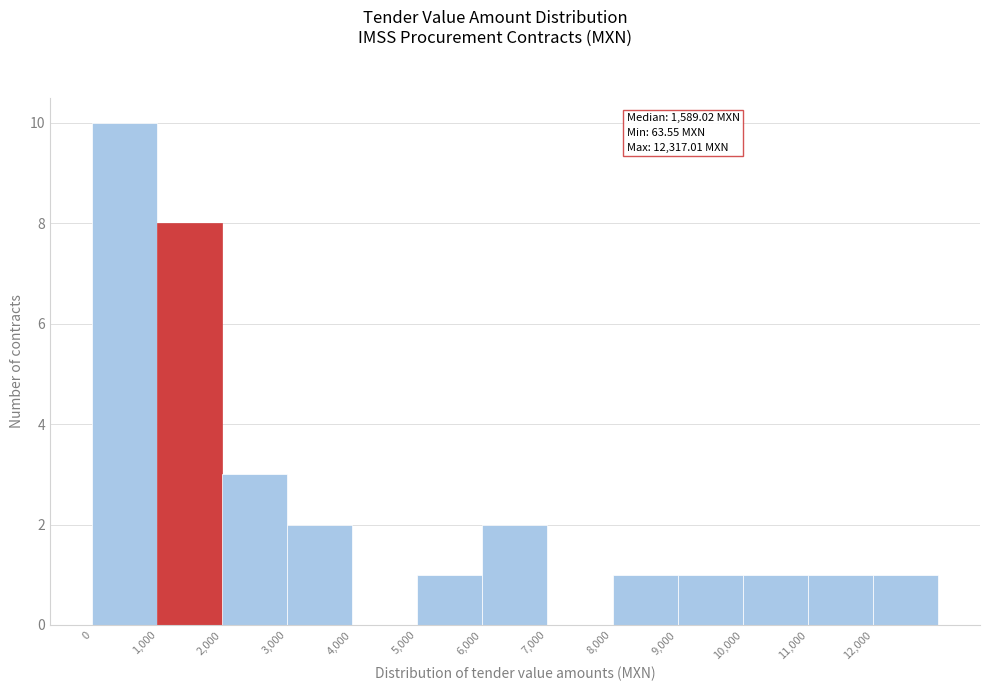

Over which range of the x-axis is the bar tallest?

0 to 1000